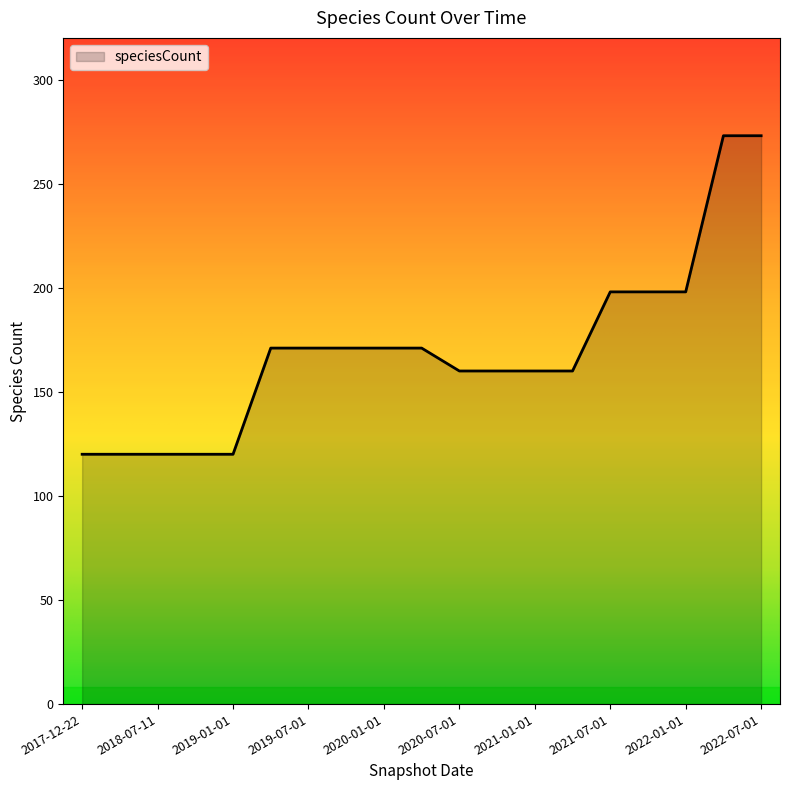

What is the maximum value shown in the chart?

273